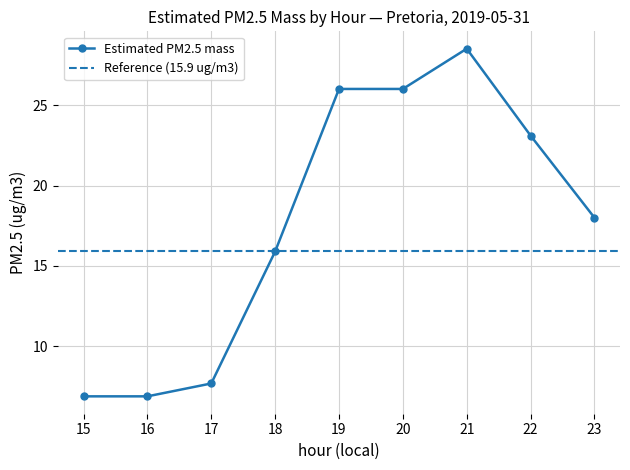

What is the maximum value shown in the chart?

28.5